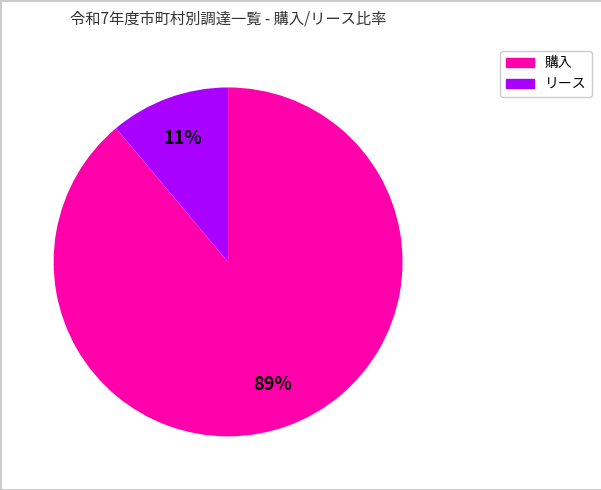

How many slices are in this pie chart?

2